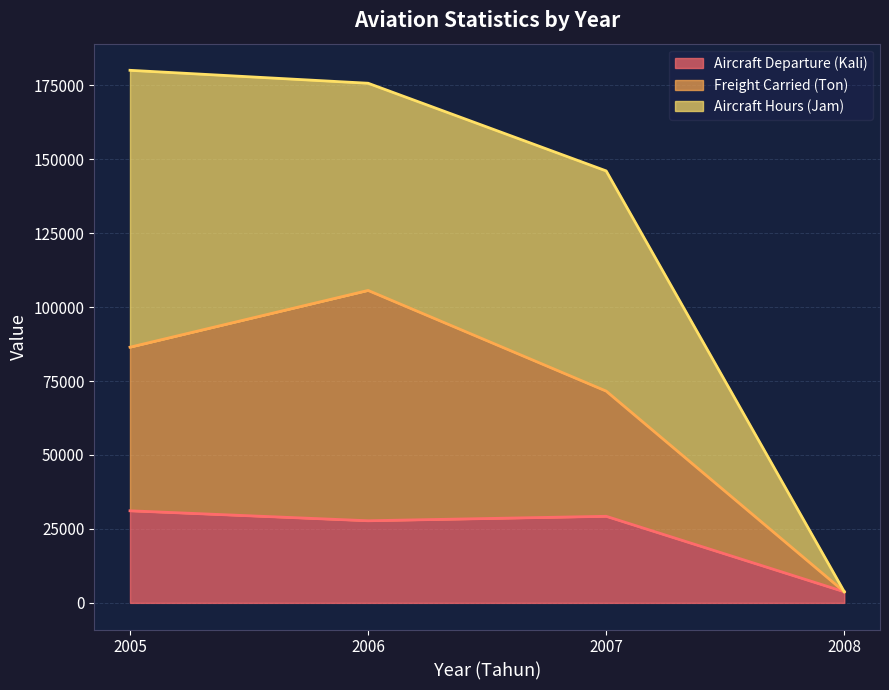

Which has a higher value, 2005 or 2008?

2005